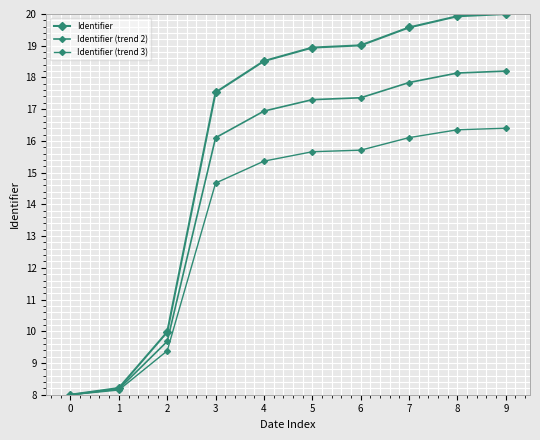

Rank the series by their average value, from highest to lowest.

Identifier, Identifier (trend 2), Identifier (trend 3)